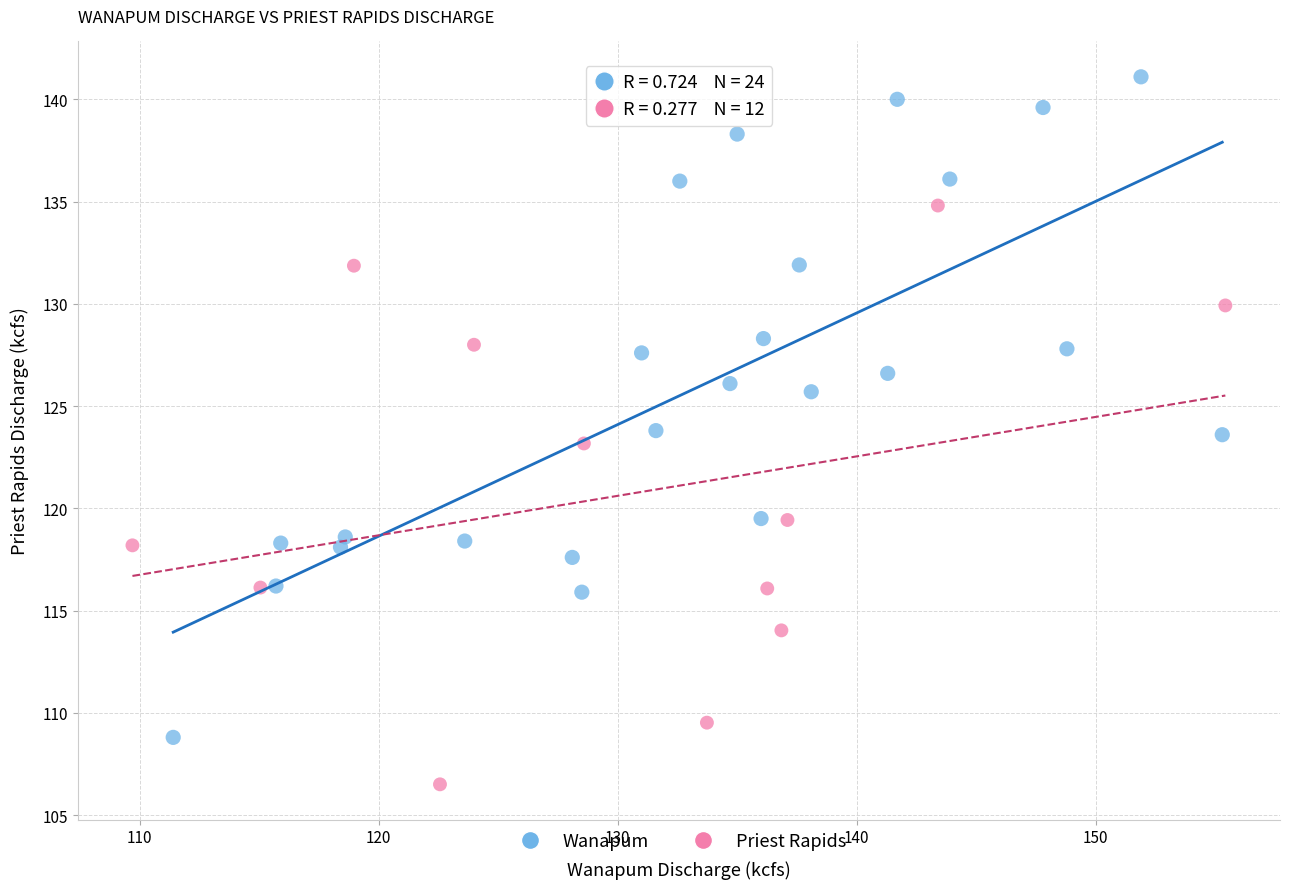

Which series has the largest Y range (max minus min)?

Wanapum